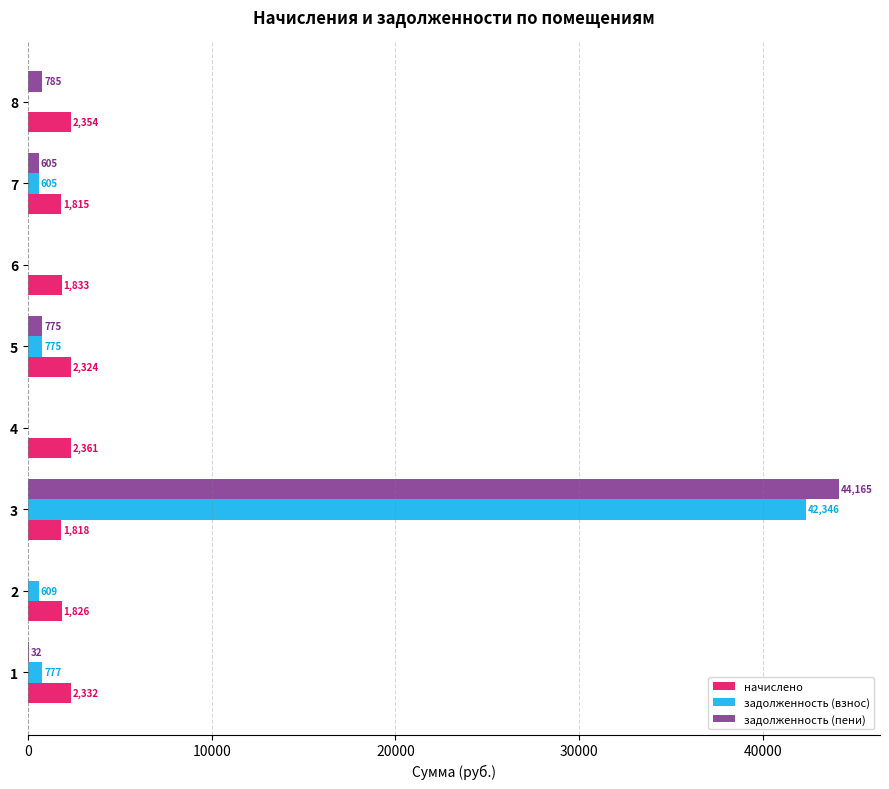

At which category is the sum across all series the highest?

3